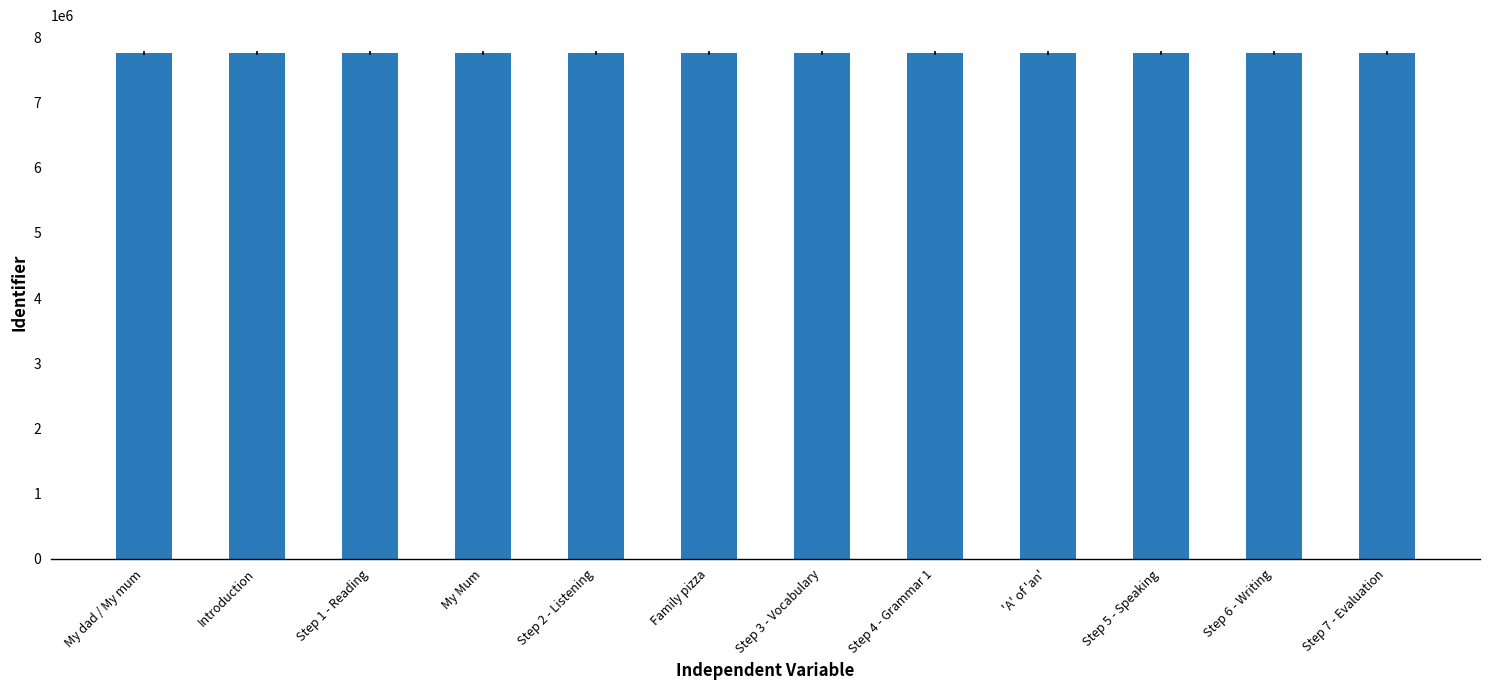

What is the ratio of the value at Step 1 - Reading to the value at 'A' of 'an'?

1.0